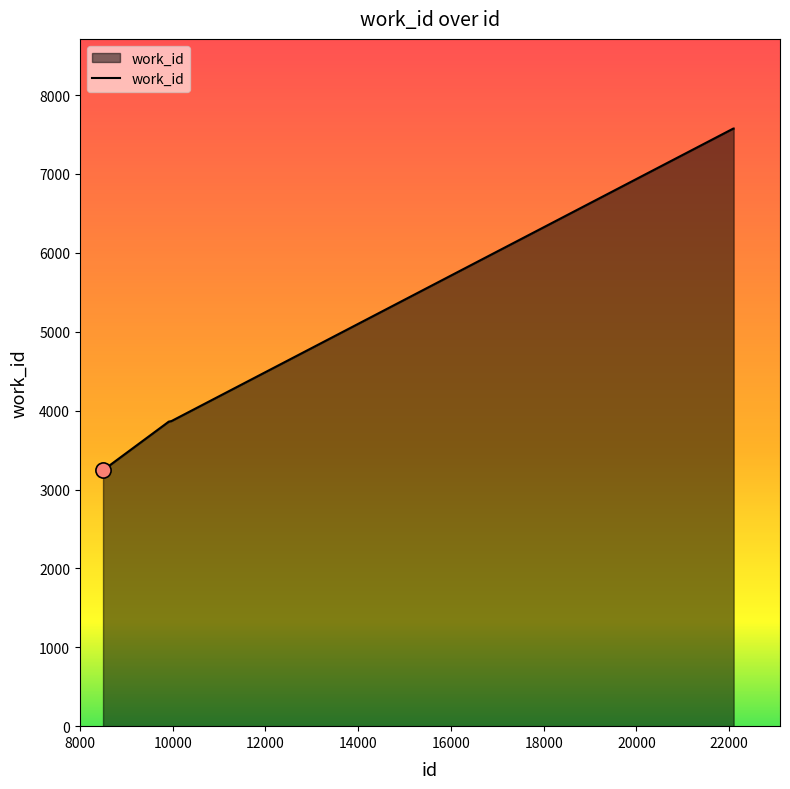

What is the maximum value shown in the chart?

7576